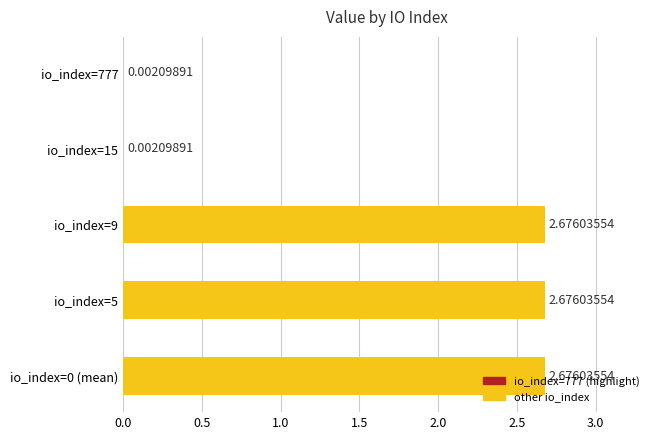

What is the sum of all values?

8.0